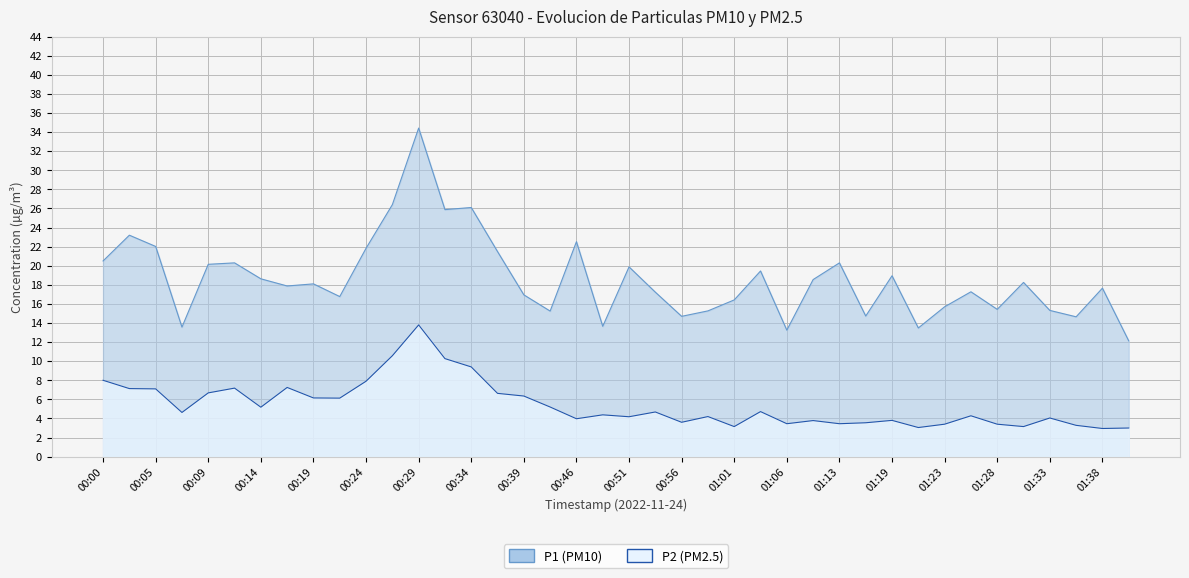

What is the spread (max minus min) of values at 00:36?

14.9